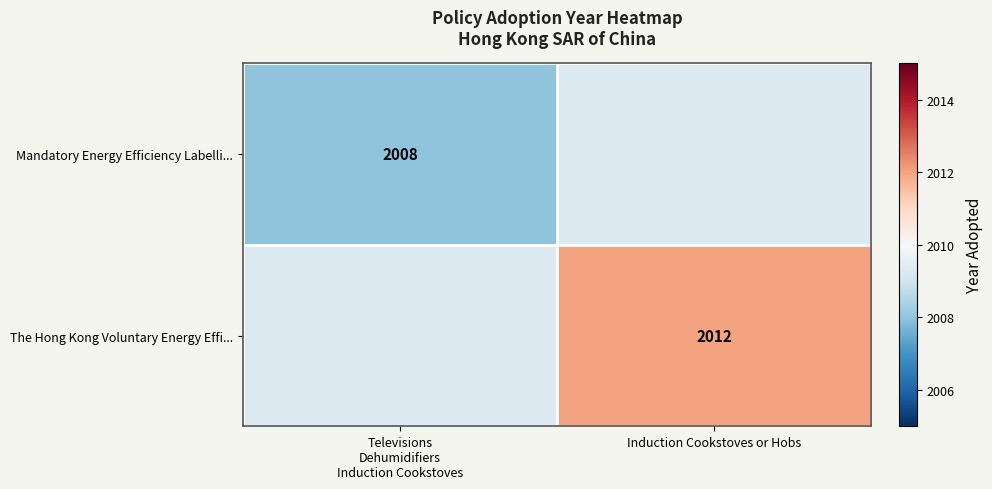

Is it true that The Hong Kong Voluntary Energy Effi... equals 884 at Induction Cookstoves or Hobs?

False